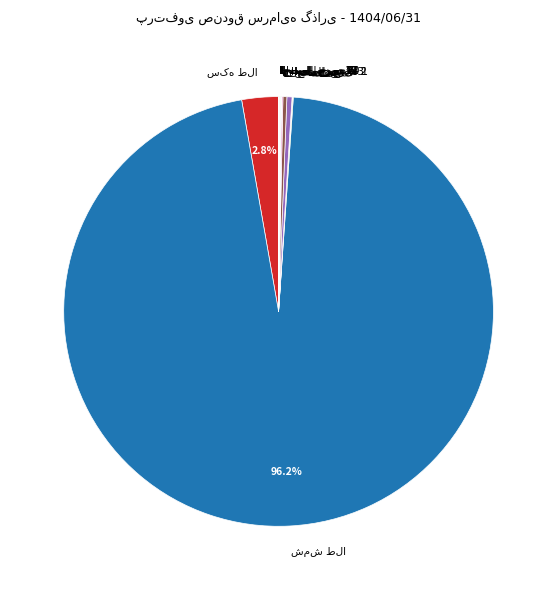

Does any single category account for the majority?

Yes